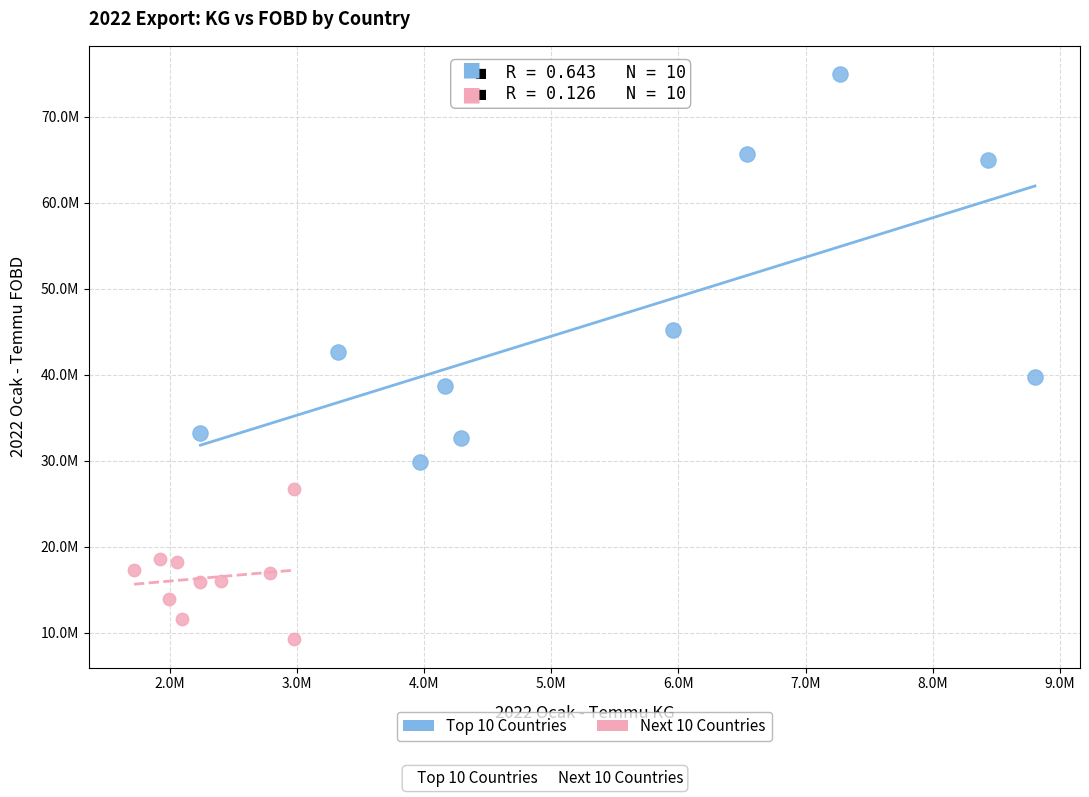

Which series has the widest spread of Y values?

Top 10 Countries